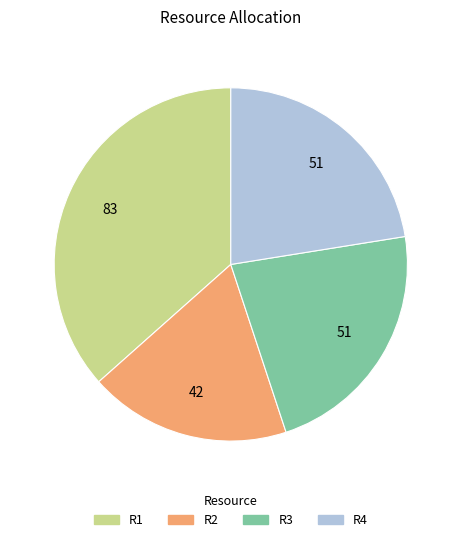

Does R1 account for over 50% of the chart?

No